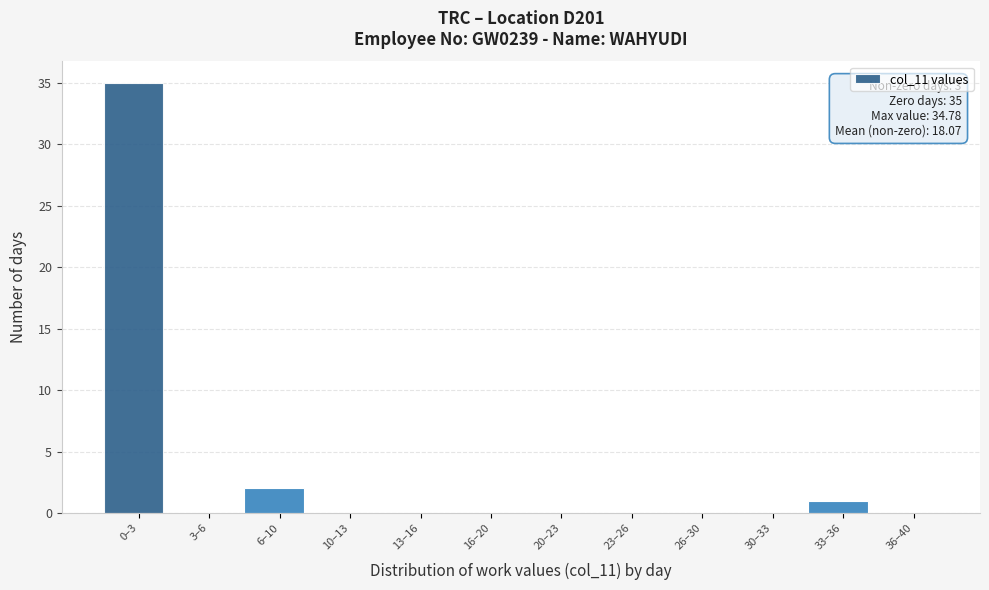

Reading right to left, list all the values displayed in this chart.

36–40=0	33–36=1	30–33=0	26–30=0	23–26=0	20–23=0	16–20=0	13–16=0	10–13=0	6–10=2	3–6=0	0–3=35